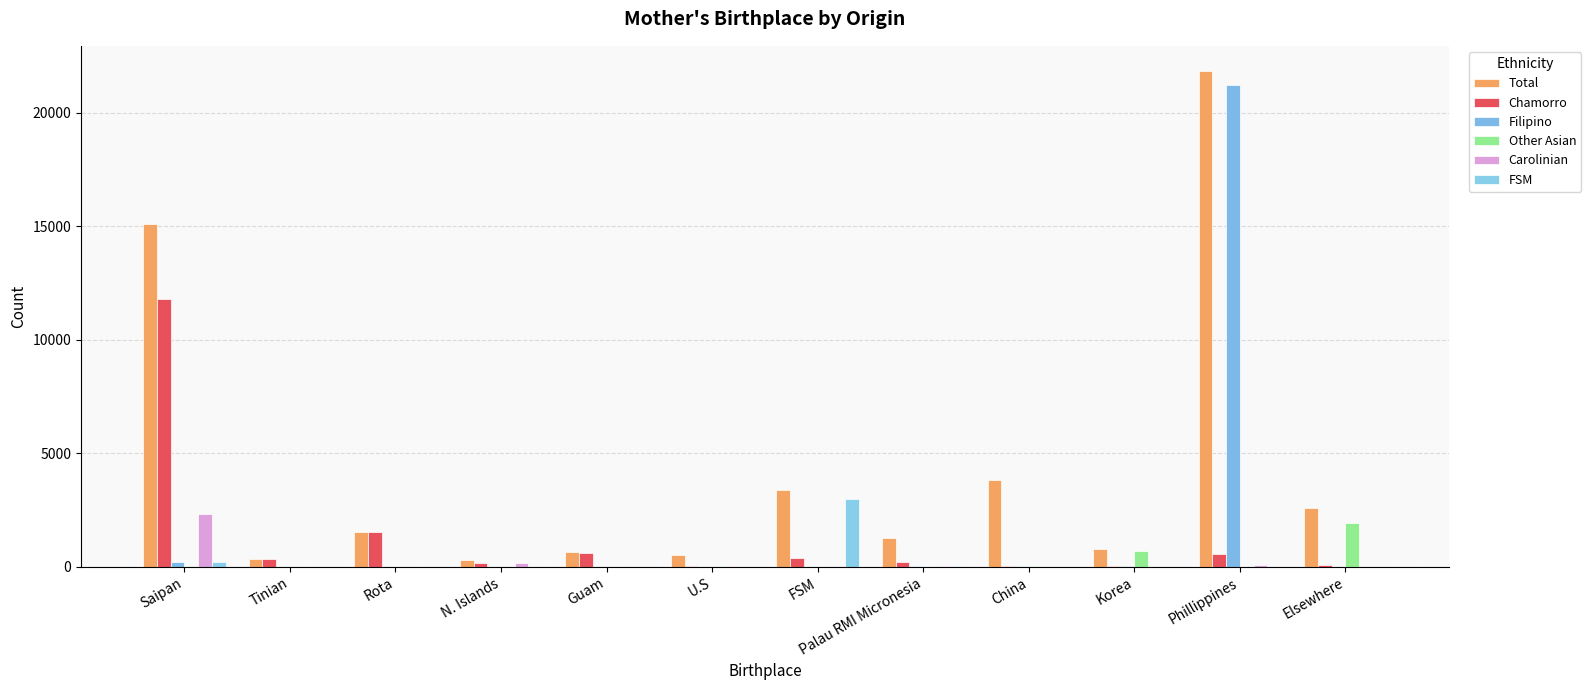

What is the difference between the Total values at Rota and Korea?

773